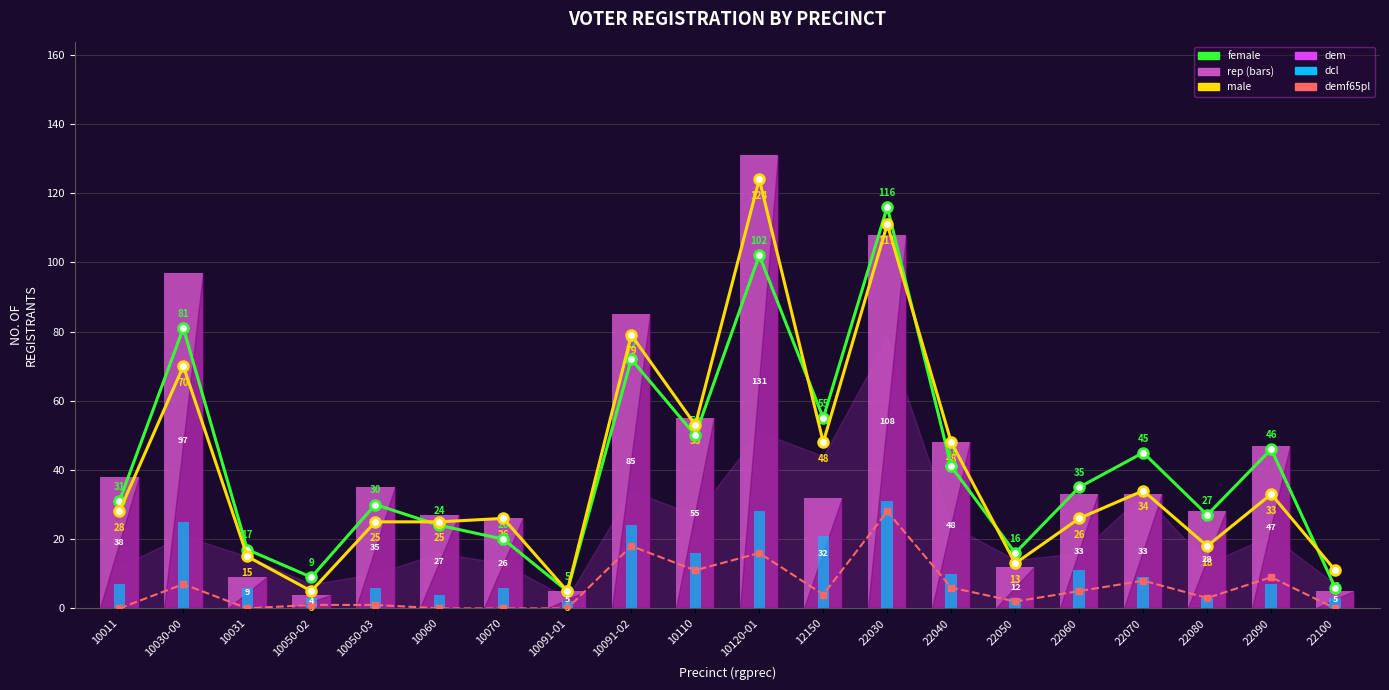

What is the difference between the maximum and second lowest values in the demf65pl series?

28